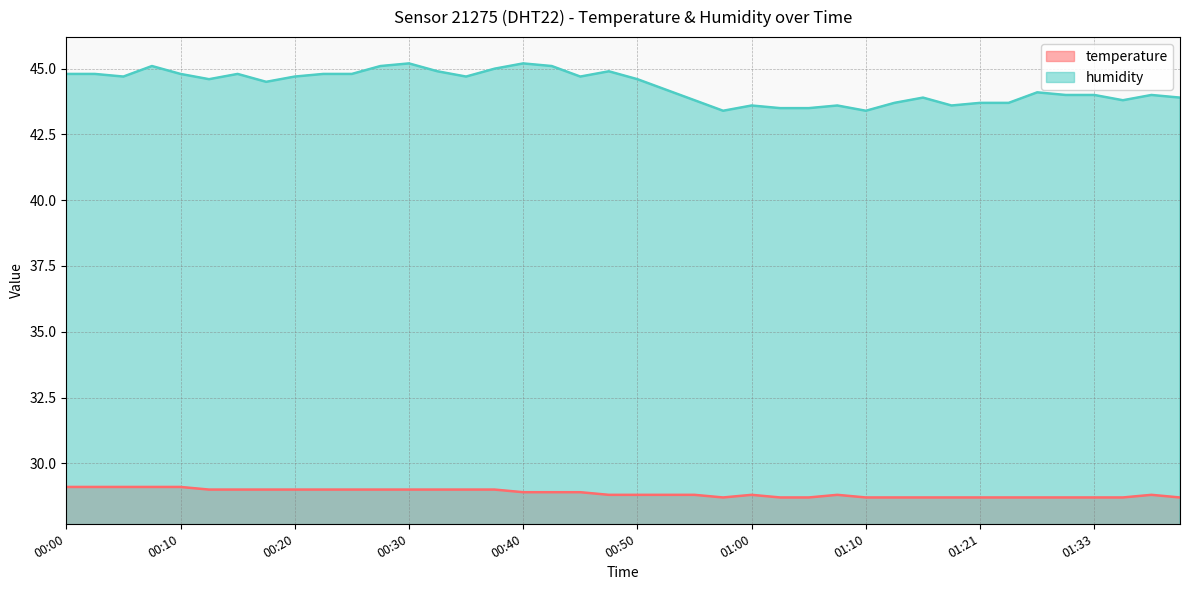

What is the sum of the humidity values at 01:24 and 01:40?

87.6